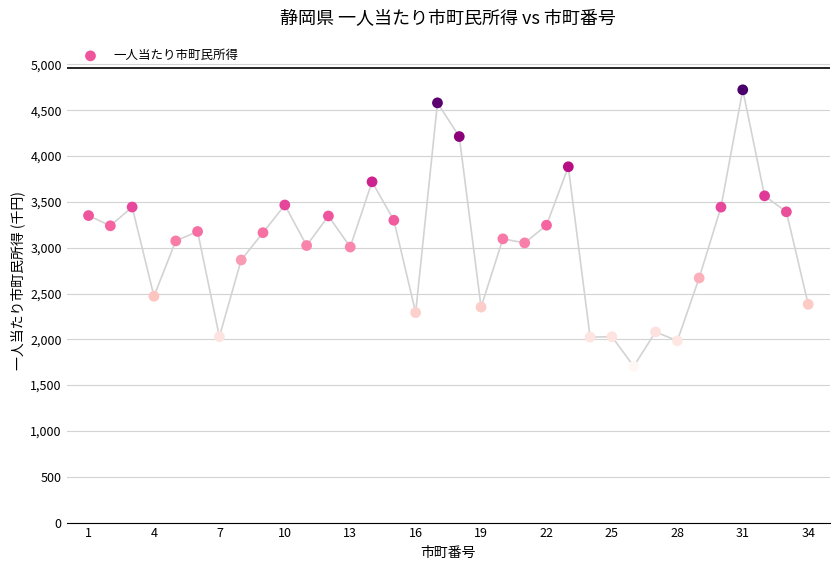

What is the range of X values (max minus min)?

33.0